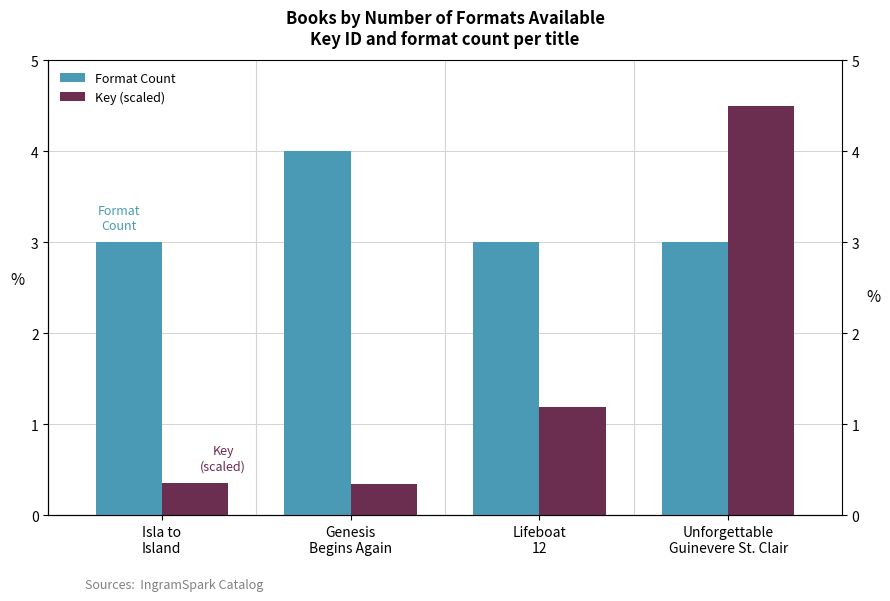

Where does the Key (scaled) series first go above 1?

Lifeboat
12